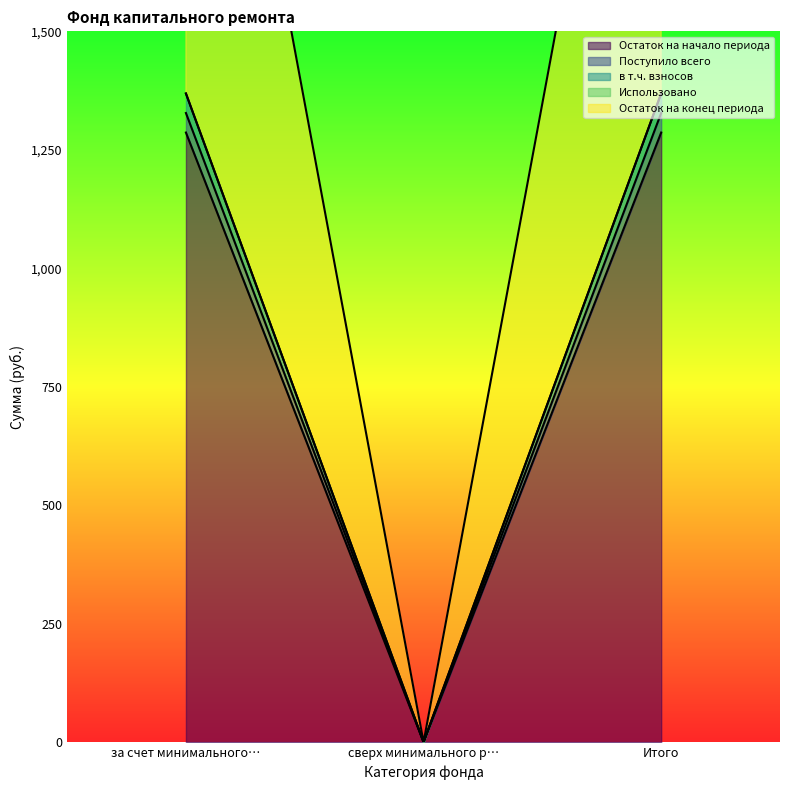

What position from the right is Итого?

1